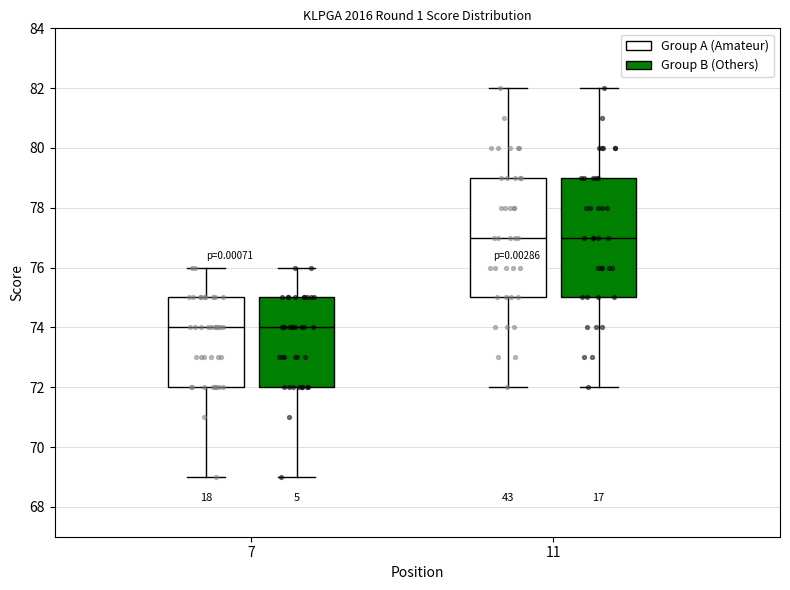

Where is the upper edge of the box for 7 (Group B (Others)) on the y-axis? The values are not printed on the chart, so give them approximately, as read against the axis.

75